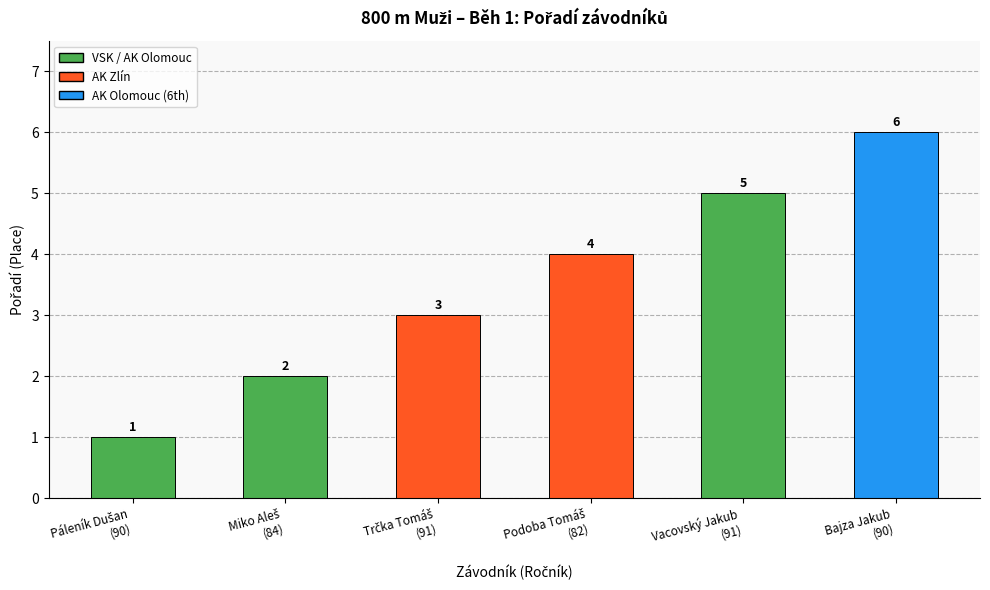

True or false: the data shows 8 at Bajza Jakub
(90).

False